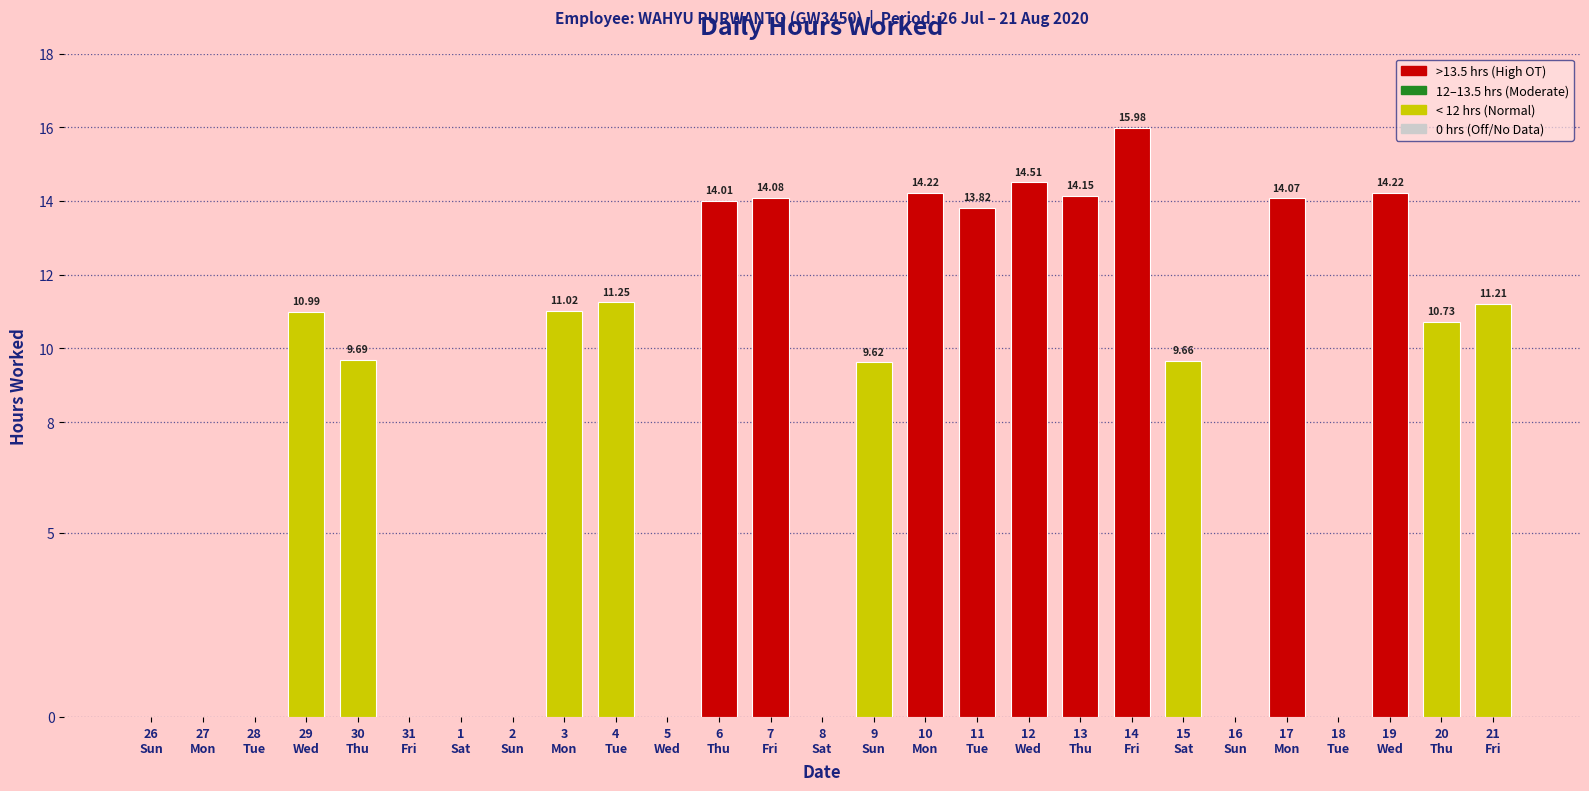

Is it true that the value at 8
Sat is 0.0?

True